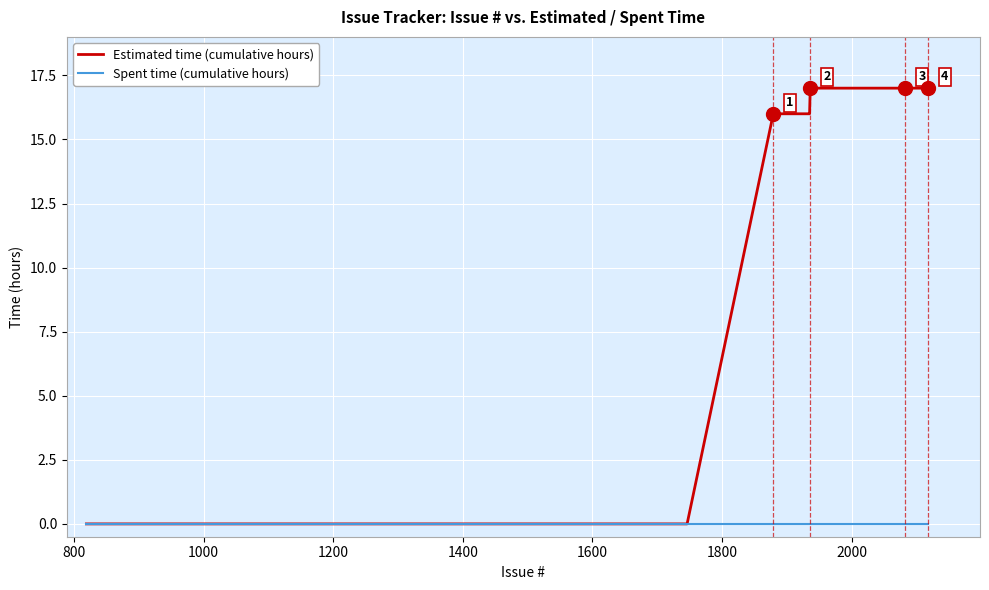

Which series has the largest total across all categories?

Estimated time (cumulative hours)